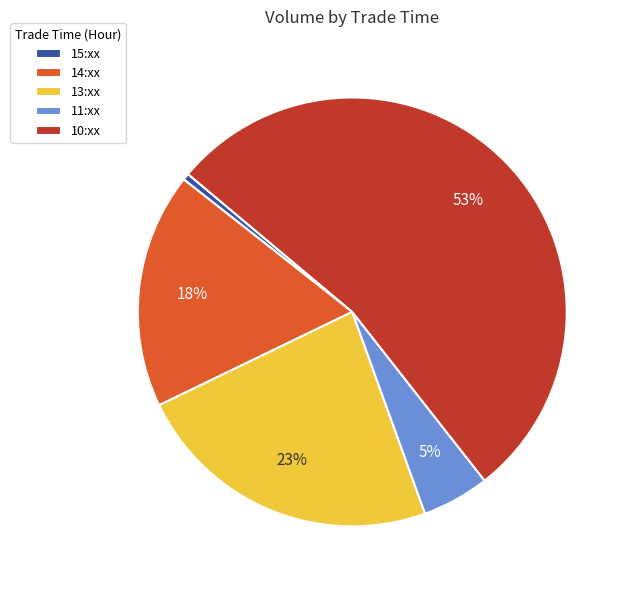

Does 14:xx represent more than half of the total?

No